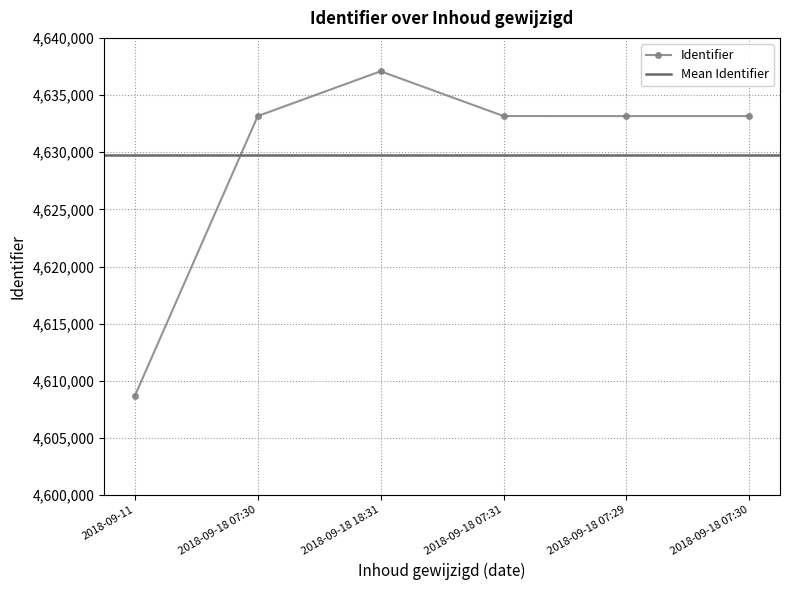

Reading left to right, list all the values displayed in this chart.

2018-09-11=4608688	2018-09-18 07:30=4633162	2018-09-18 18:31=4637080	2018-09-18 07:31=4633163	2018-09-18 07:29=4633159	2018-09-18 07:30=4633160